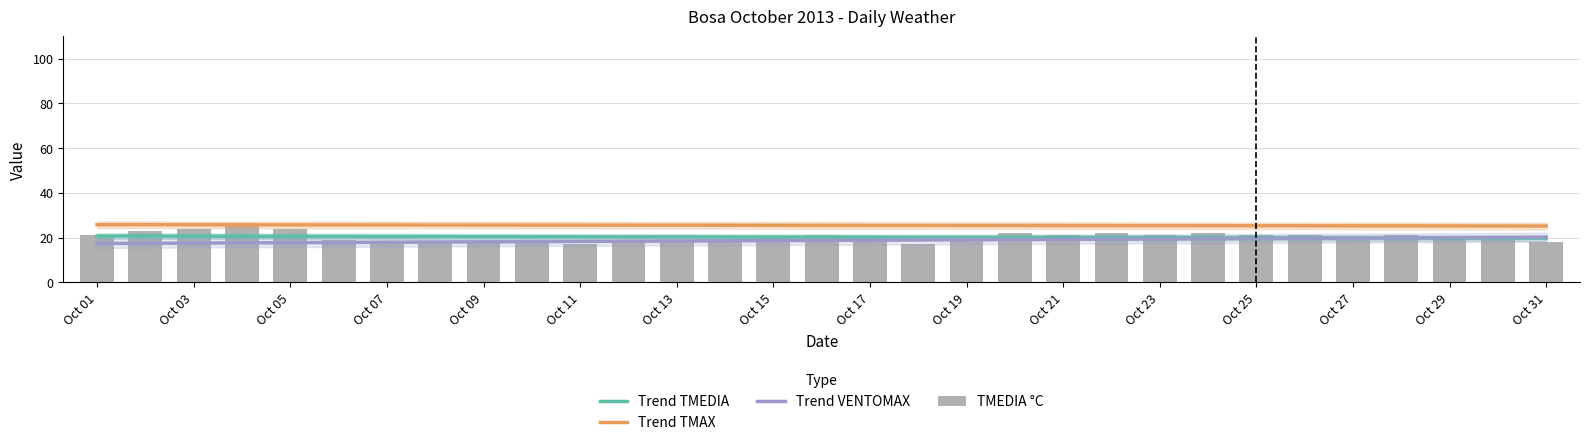

At how many categories does at least one series exceed 22?

31